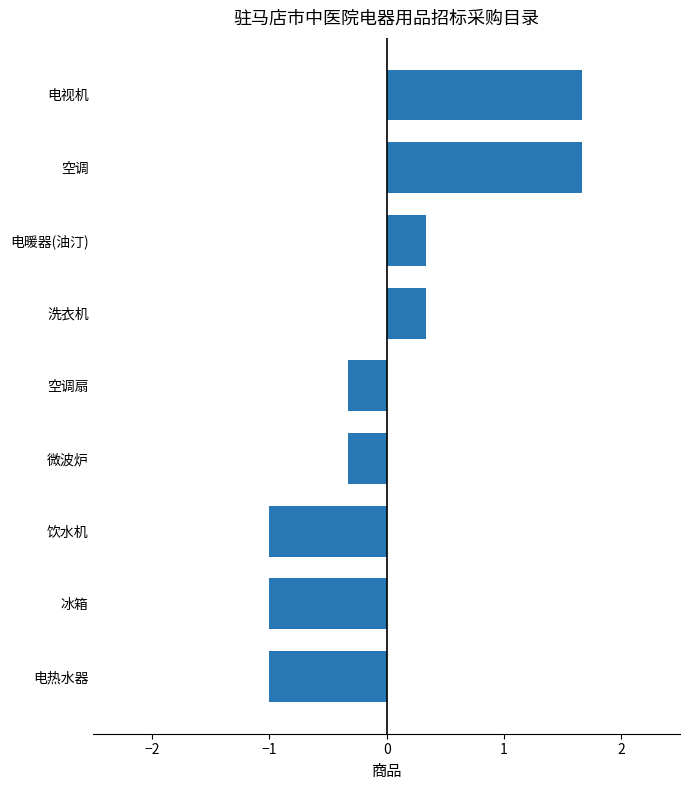

How many data points are less than 0?

5